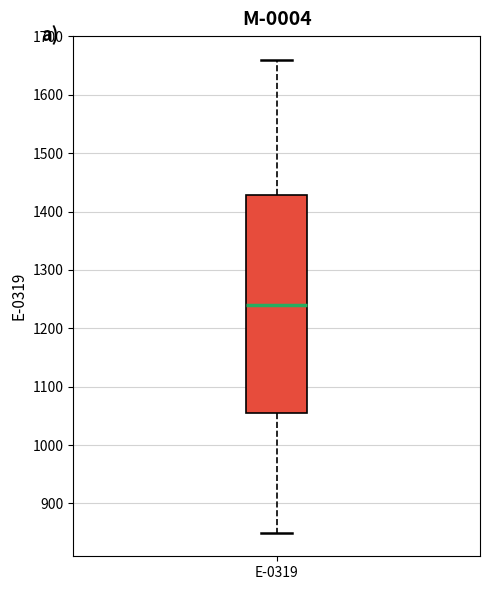

Transcribe this box plot: give where the median line is, the range the box spans, and where the two whiskers end, as read against the y-axis. The values are not printed on the chart, so give them approximately, as read against the axis.

median 1240, box 1060 to 1430, whiskers 850 to 1660